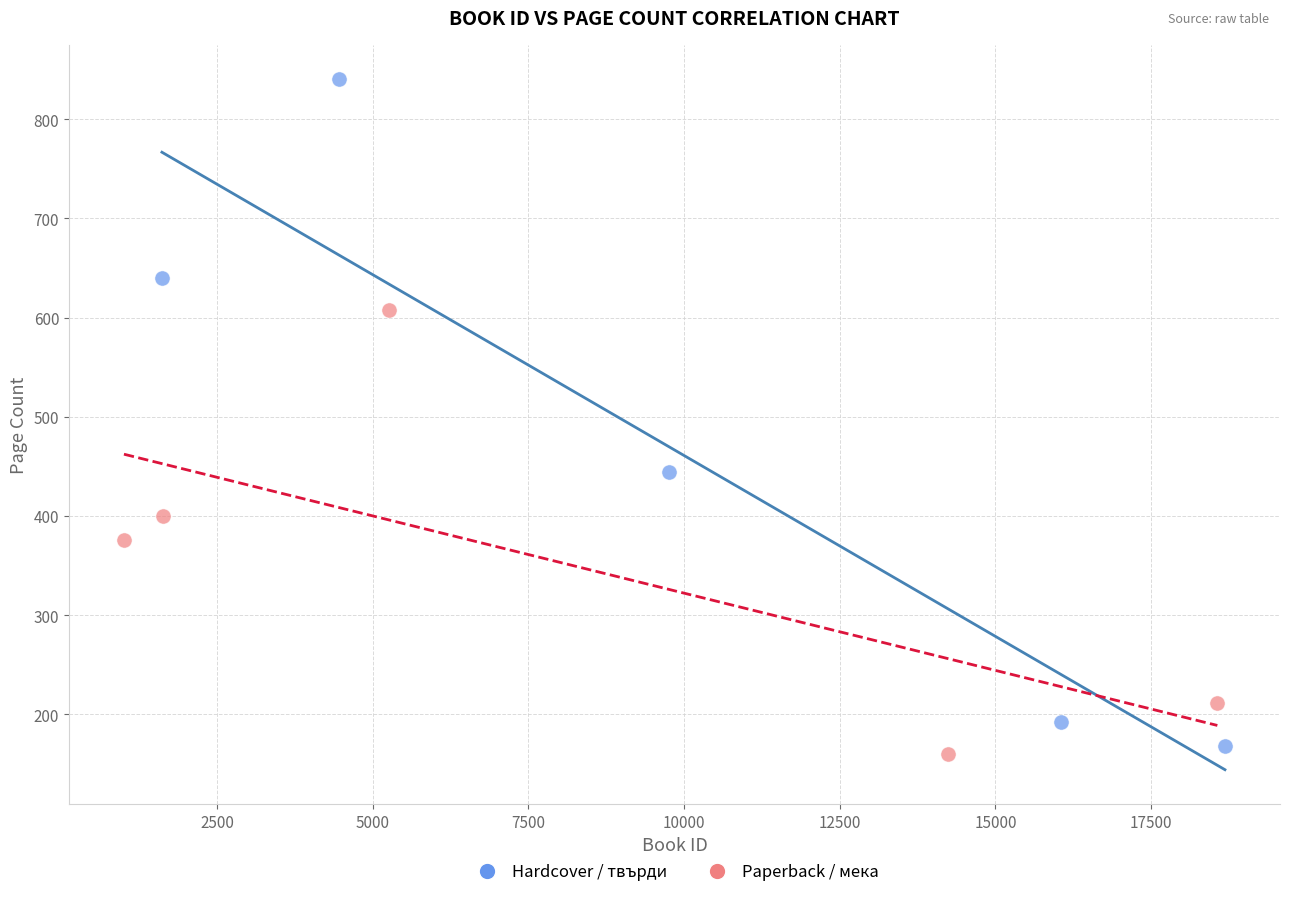

Which series has the widest spread of Y values?

Hardcover / твърди